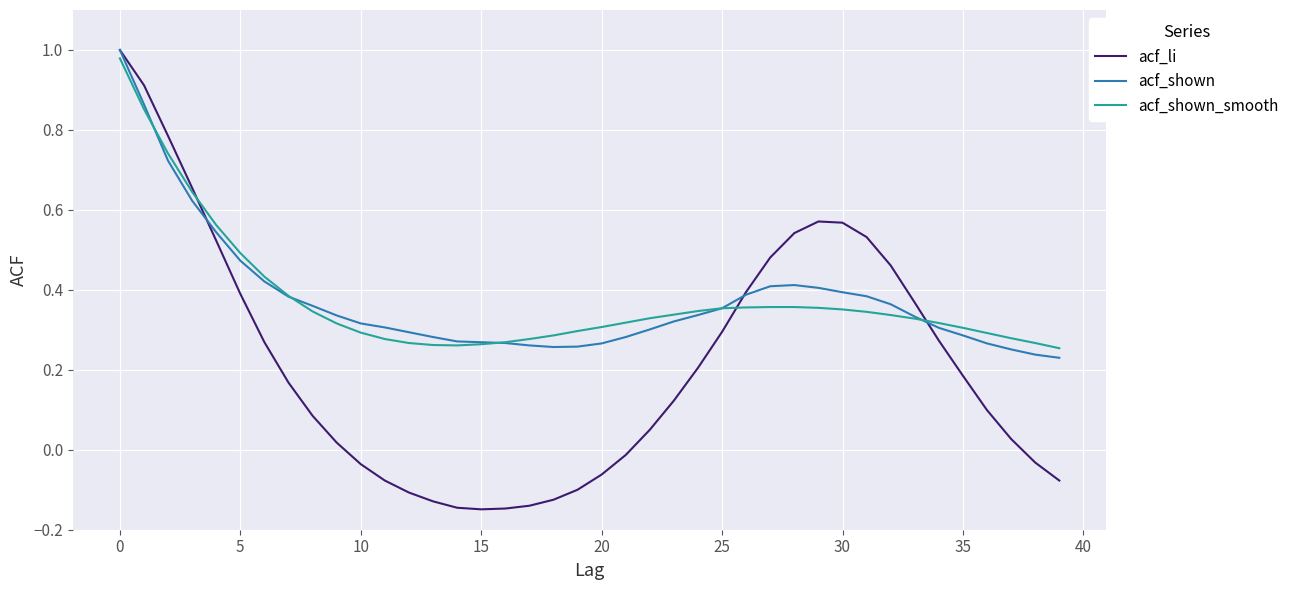

Does the chart have visible grid lines?

Yes